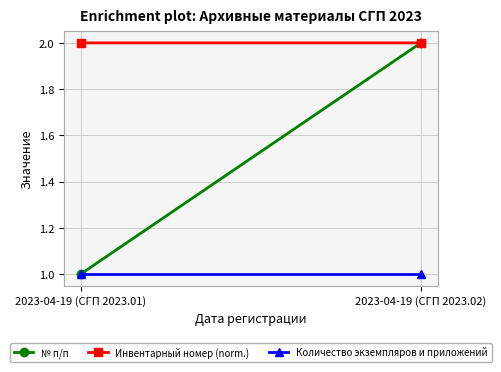

At which category is the sum across all series the highest?

2023-04-19 (СГП 2023.02)